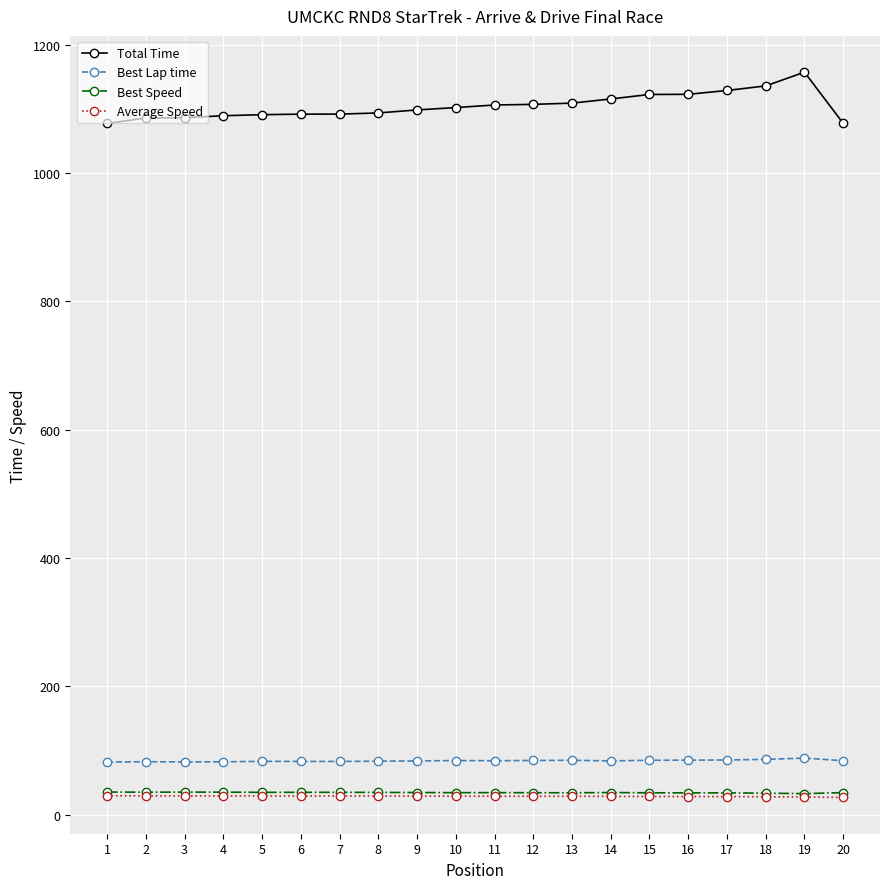

What is the value of the Total Time point at the 14th from the left?

1115.4